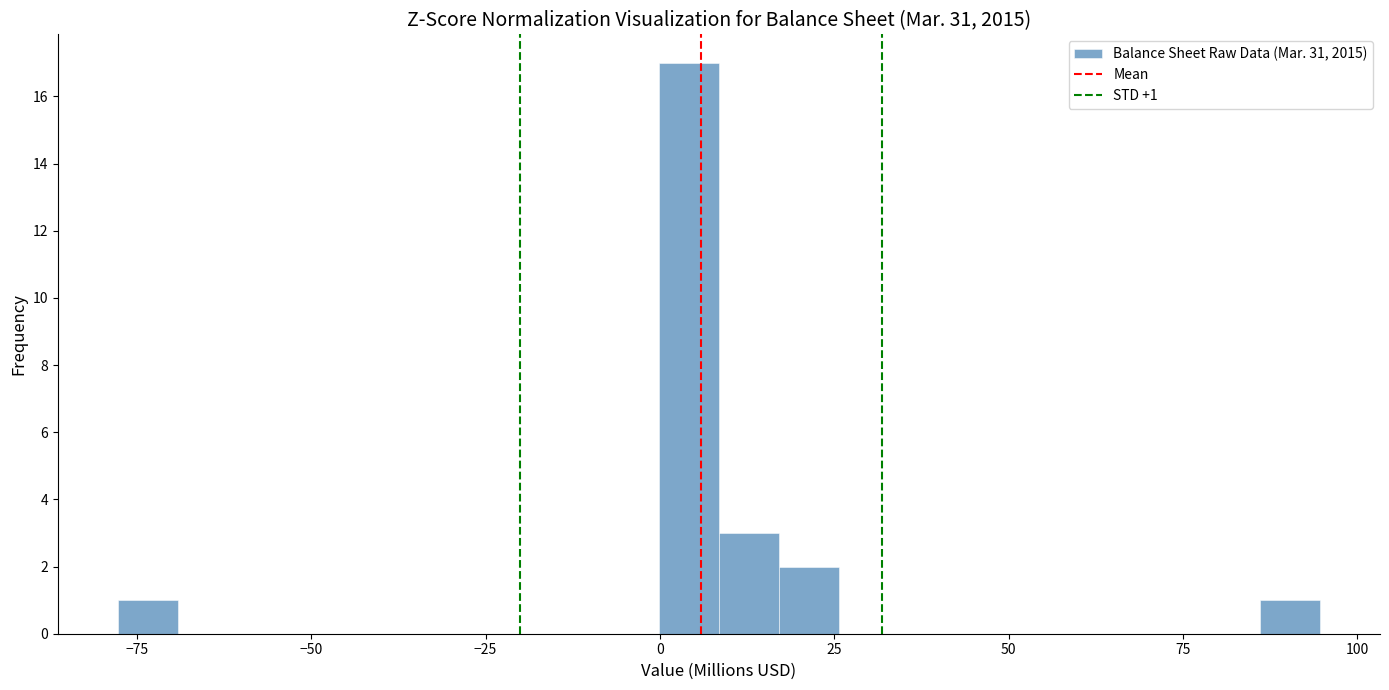

Read against the x-axis, roughly where is the centre of the tallest bar?

5